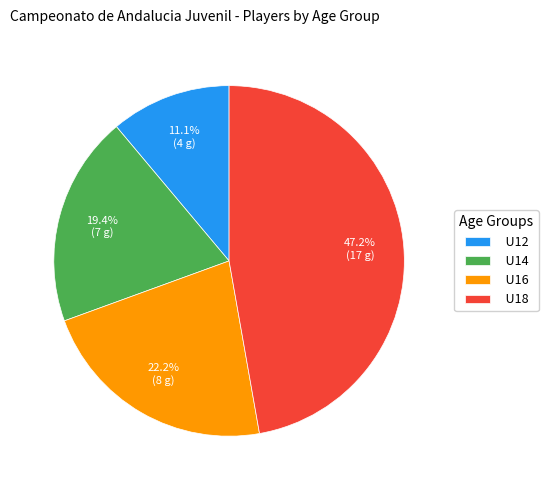

Approximately how many times larger is the value at U16 compared to U18?

0.5